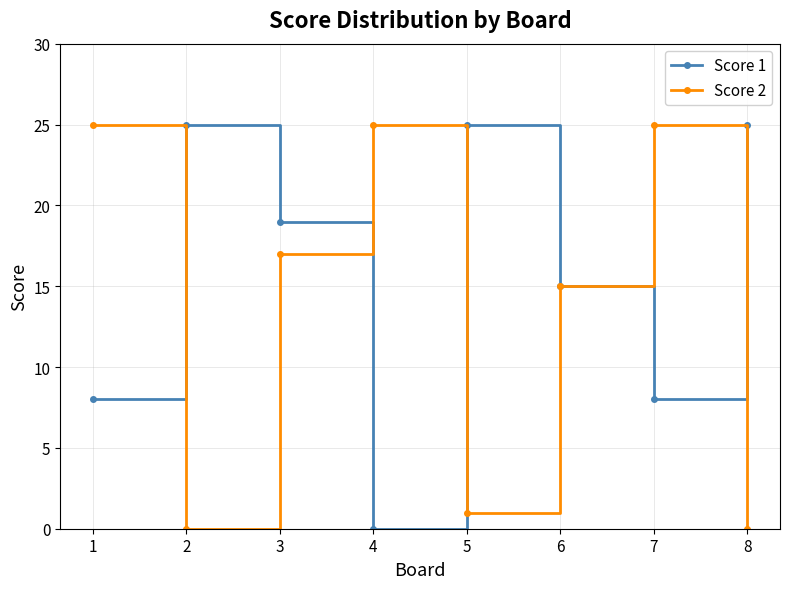

Reading left to right, extract all data points from this chart.

Score 1: 1=8	2=25	3=19	4=0	5=25	6=15	7=8	8=25
Score 2: 1=25	2=0	3=17	4=25	5=1	6=15	7=25	8=0